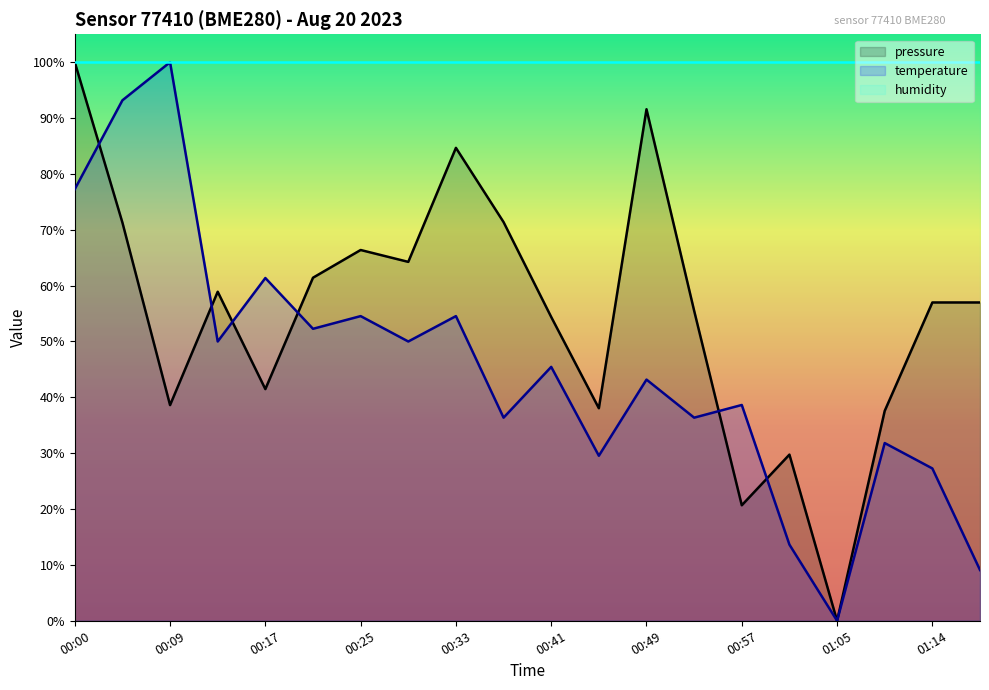

Where does the temperature series first go above 45?

00:00